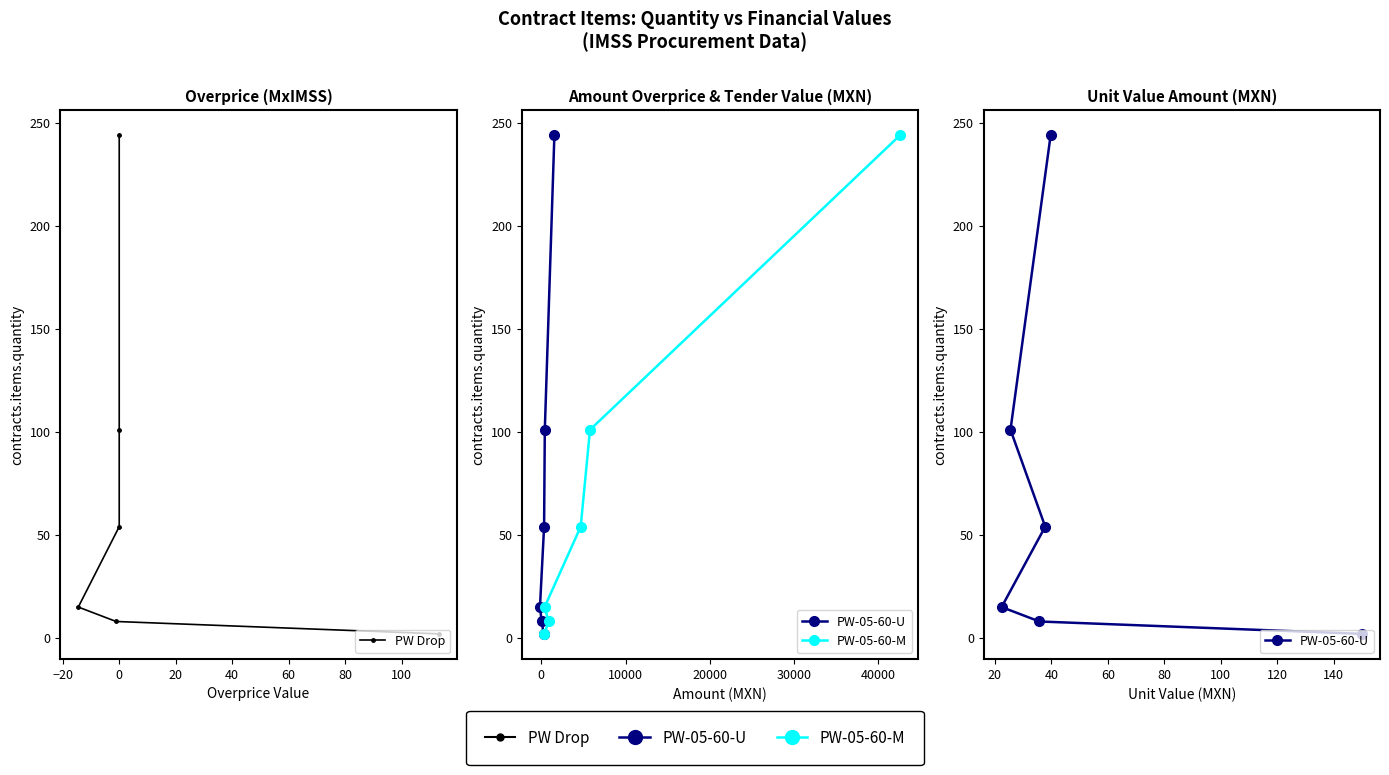

True or false: PW Drop and PW-05-60-M cross at least once.

False